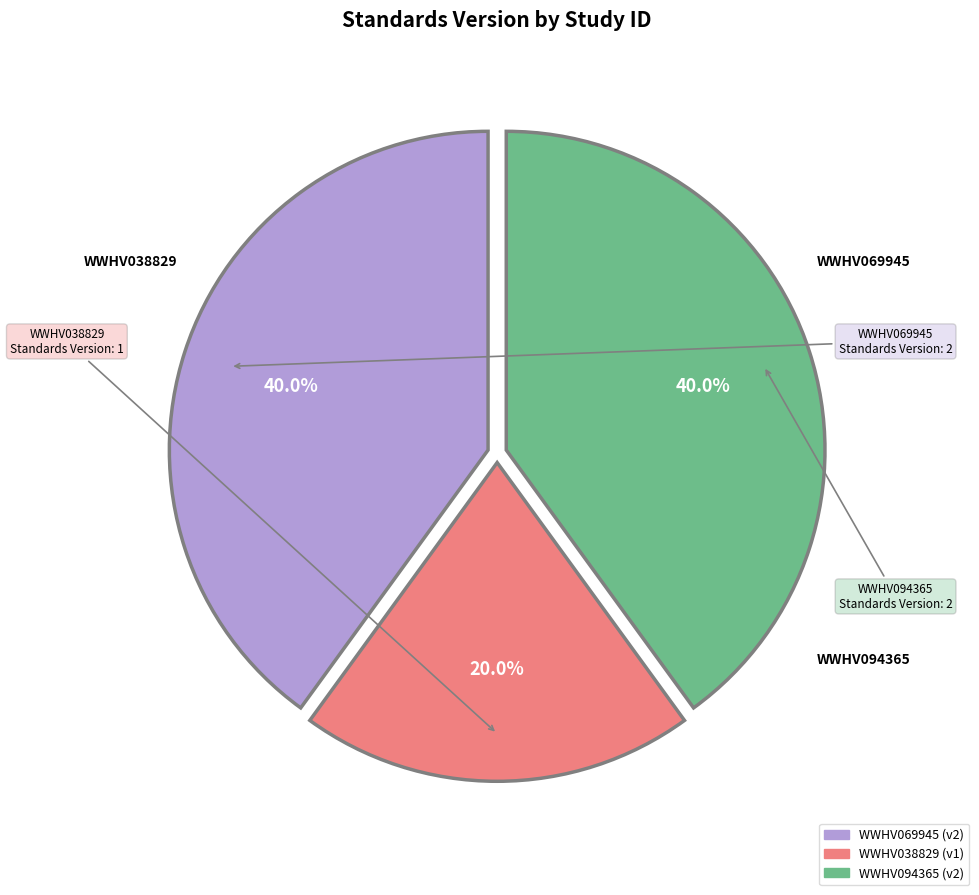

To the nearest percent, what is the average slice percentage?

33%